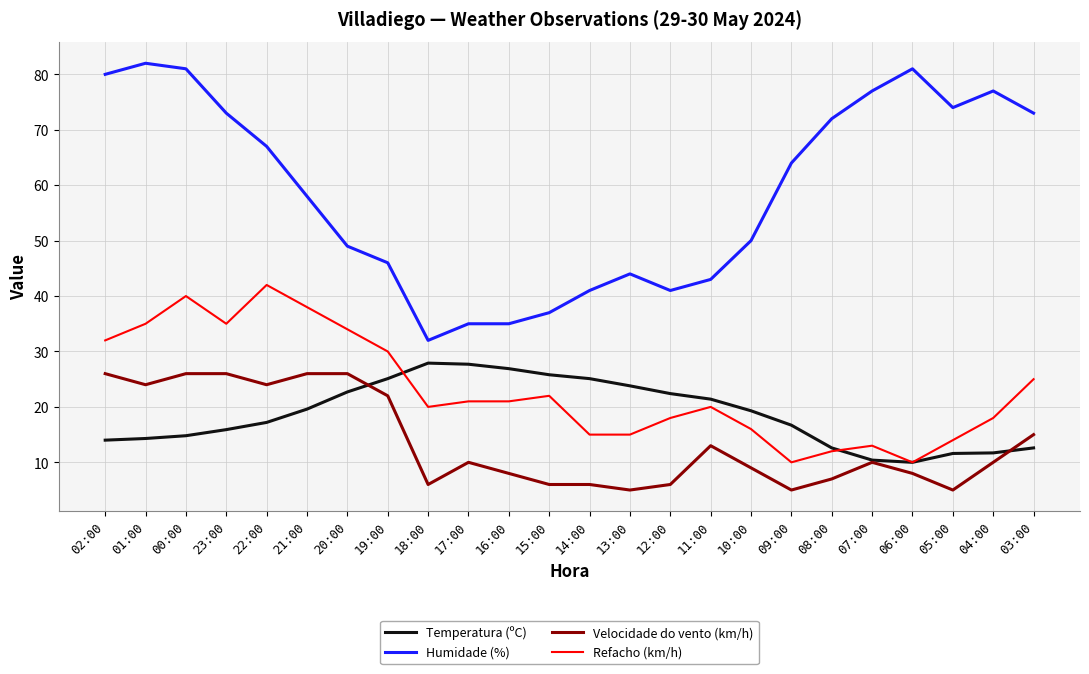

At which category is the sum across all series the highest?

00:00